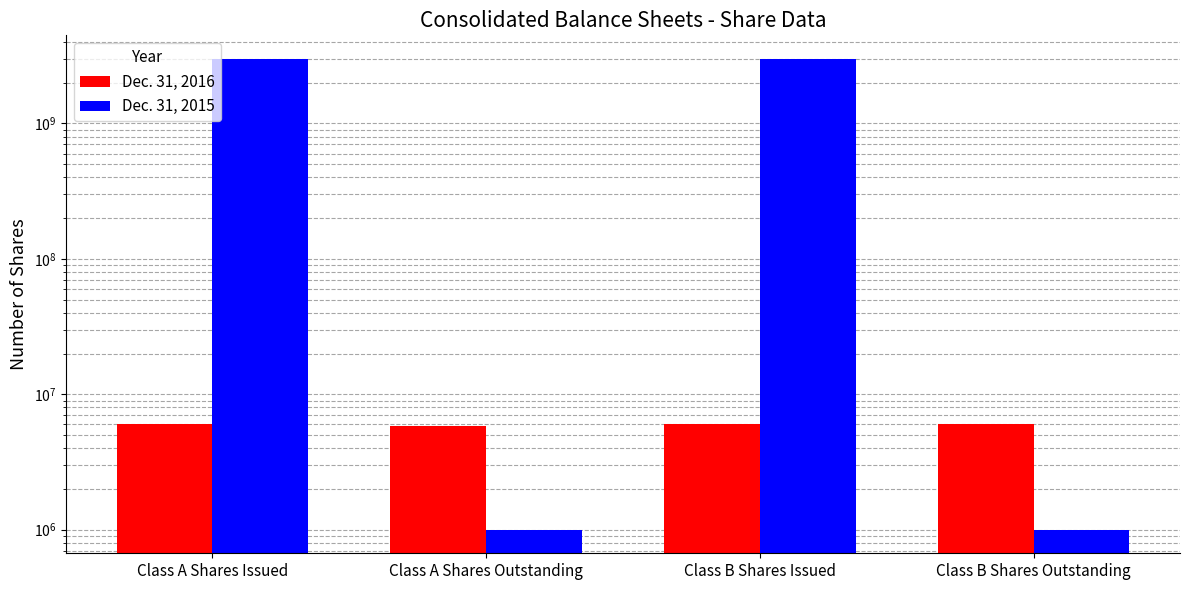

How many values in the Dec. 31, 2016 series are below 6010646?

2